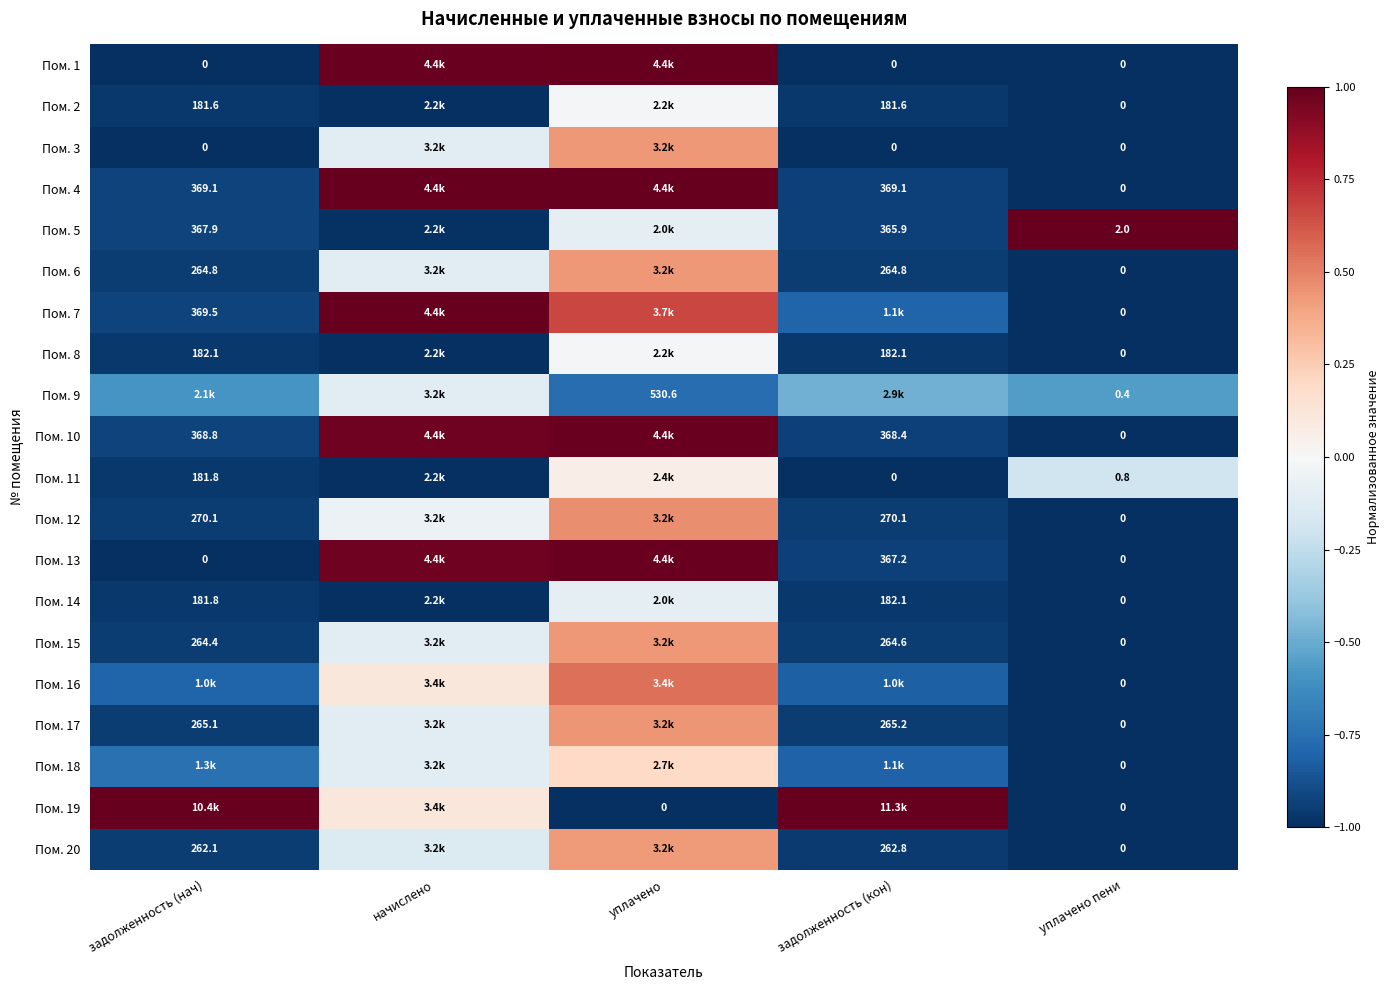

How many categories are shown in the chart?

5